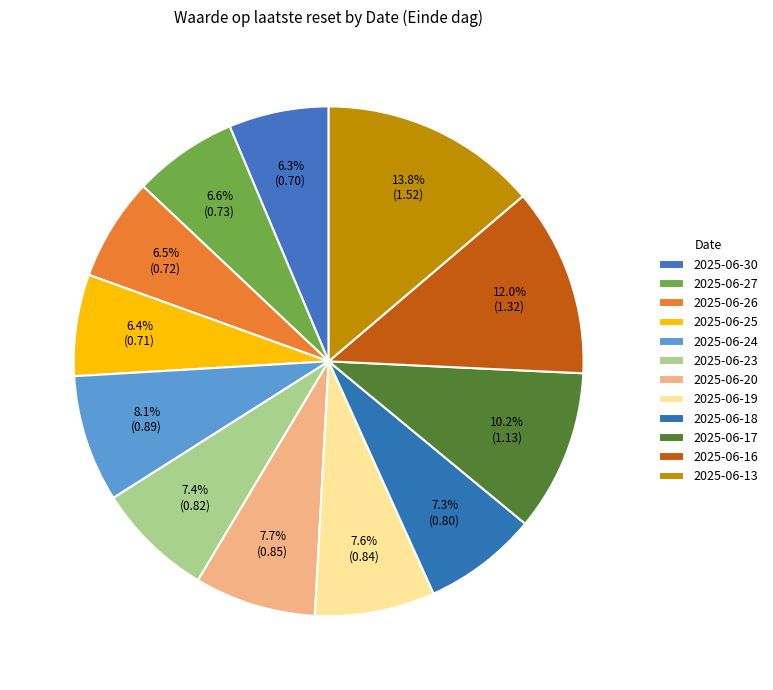

True or false: 2025-06-20 accounts for 8% of the total.

True